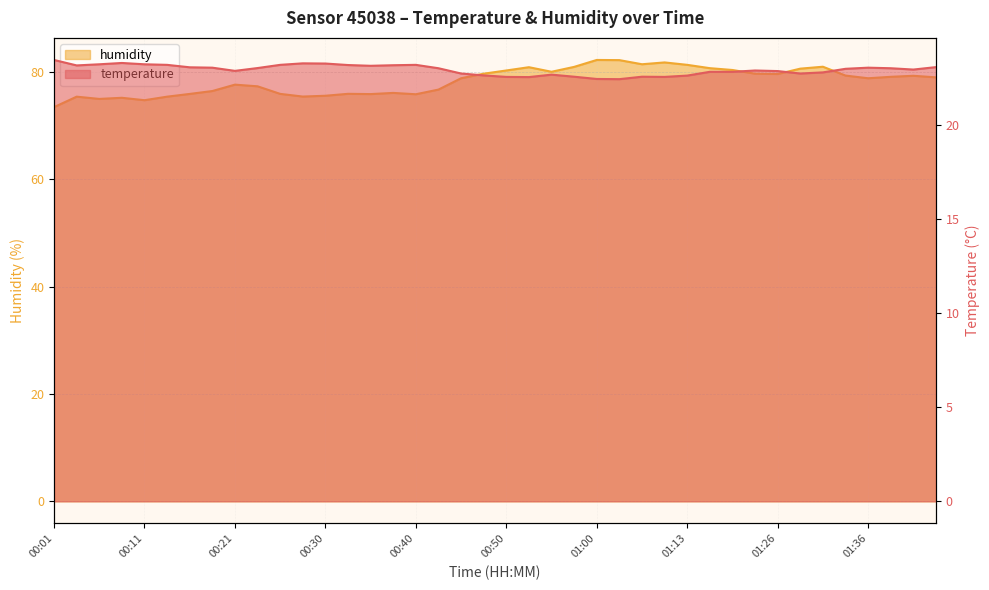

Reading left to right, transcribe all the data shown in this chart.

temperature: 23.4	23.2	23.2	23.3	23.2	23.2	23.1	23.0	22.9	23.0	23.2	23.3	23.3	23.2	23.1	23.2	23.2	23.0	22.7	22.6	22.6	22.5	22.7	22.6	22.4	22.4	22.6	22.6	22.6	22.8	22.8	22.9	22.9	22.7	22.8	23.0	23.0	23.0	22.9	23.1
humidity: 73.5	75.4	75.0	75.2	74.7	75.4	75.9	76.5	77.6	77.3	75.9	75.4	75.6	75.9	75.9	76.1	75.8	76.7	78.8	79.7	80.3	80.9	80.0	81.0	82.2	82.2	81.4	81.8	81.3	80.7	80.4	79.7	79.6	80.6	81.0	79.3	78.8	79.1	79.3	79.0